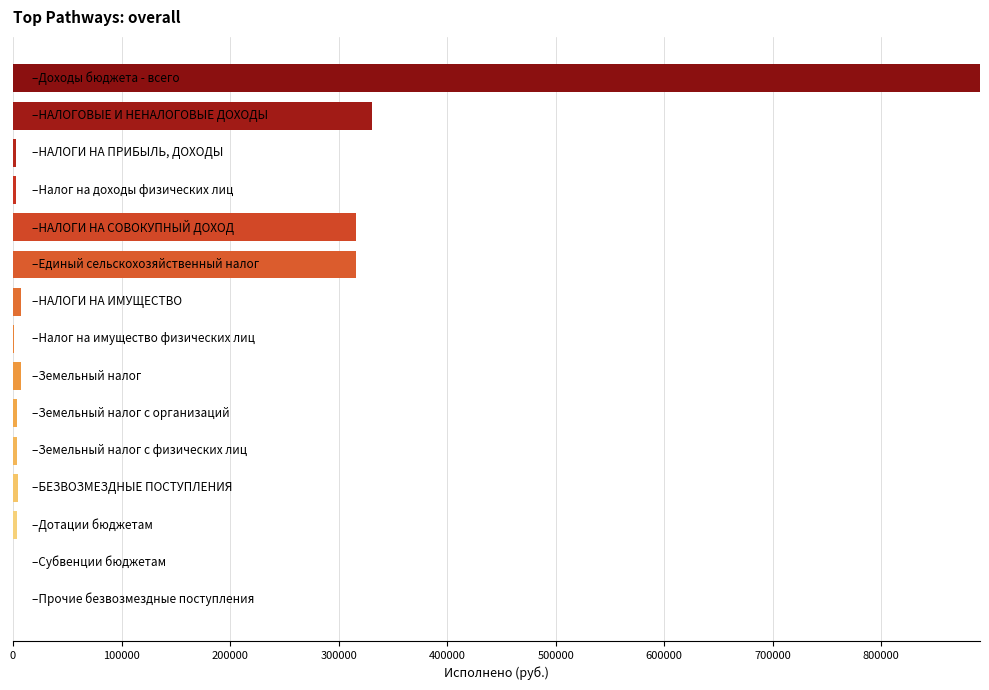

What is the greatest value displayed?

890942.1